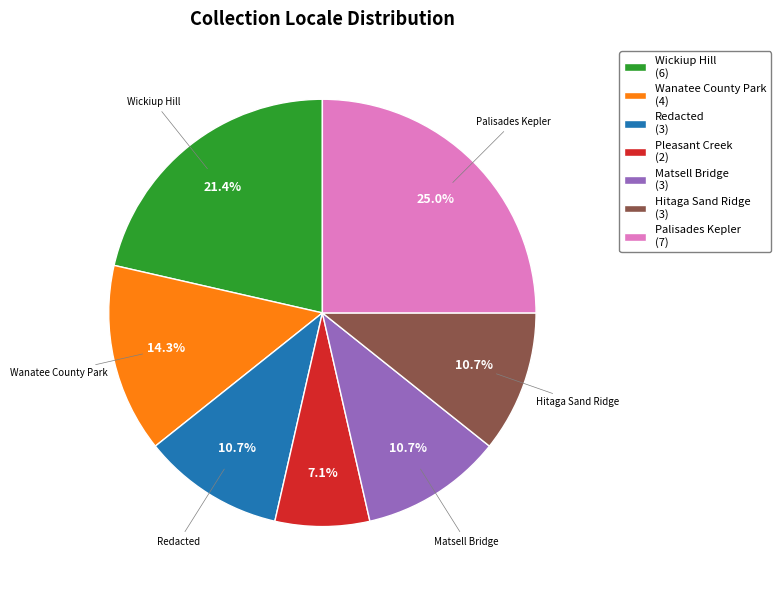

Is there a majority slice in this chart?

No